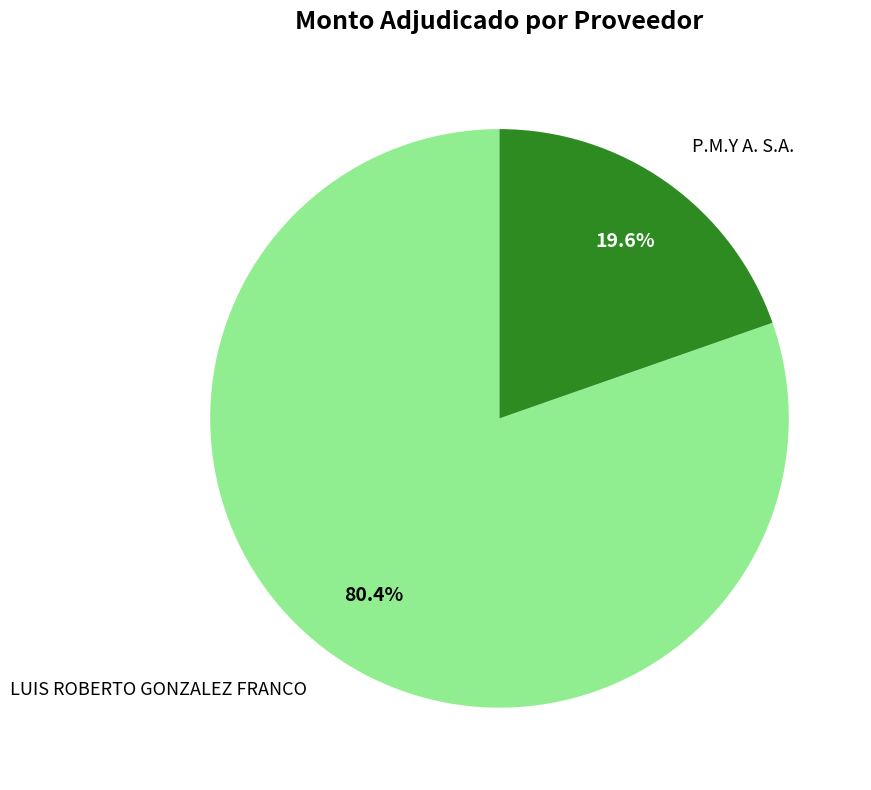

What percentage is the LUIS ROBERTO GONZALEZ FRANCO slice, to the nearest percent?

80%